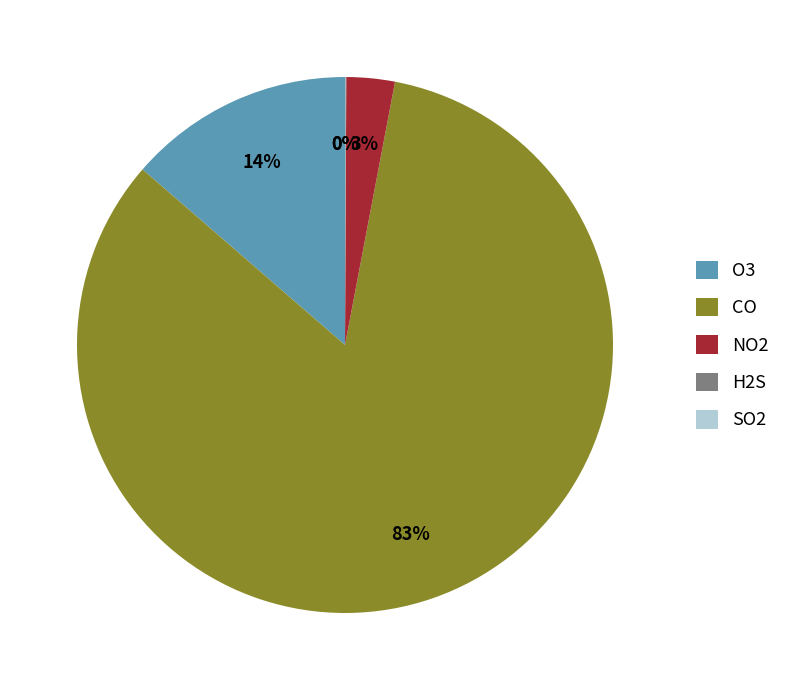

What percentage is the O3 slice, to the nearest percent?

14%